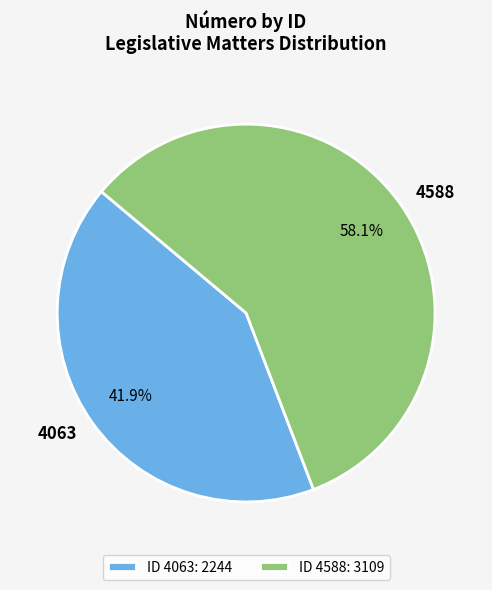

Rank the categories by value from lowest to highest.

4063, 4588